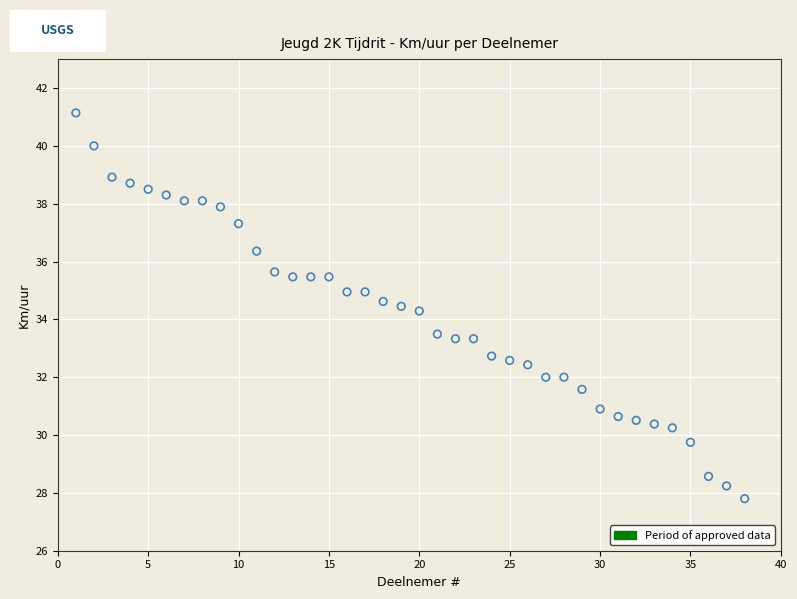

What is the range of Y values (max minus min)?

13.3